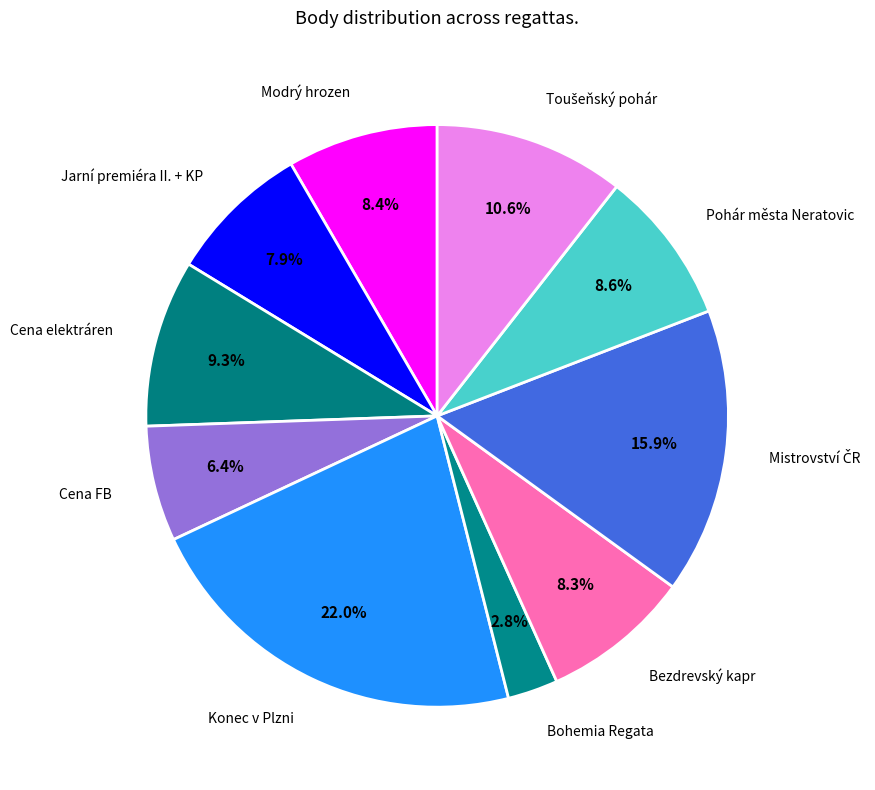

Approximately how many times larger is the value at Cena FB compared to Konec v Plzni?

0.3